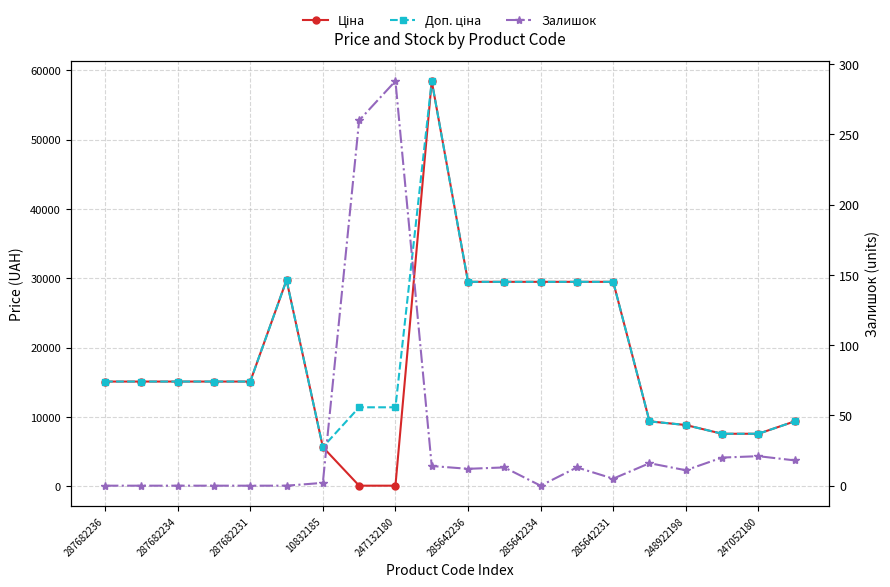

Which series has the largest total across all categories?

Доп. ціна